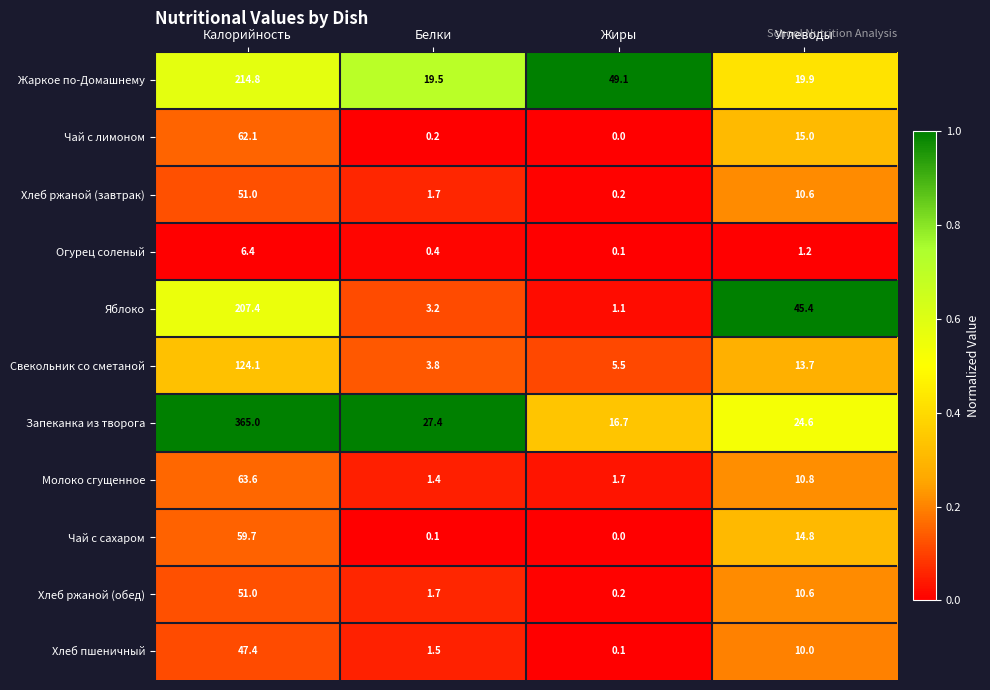

True or false: Хлеб ржаной (завтрак) has a value of 10.6 at Углеводы.

True